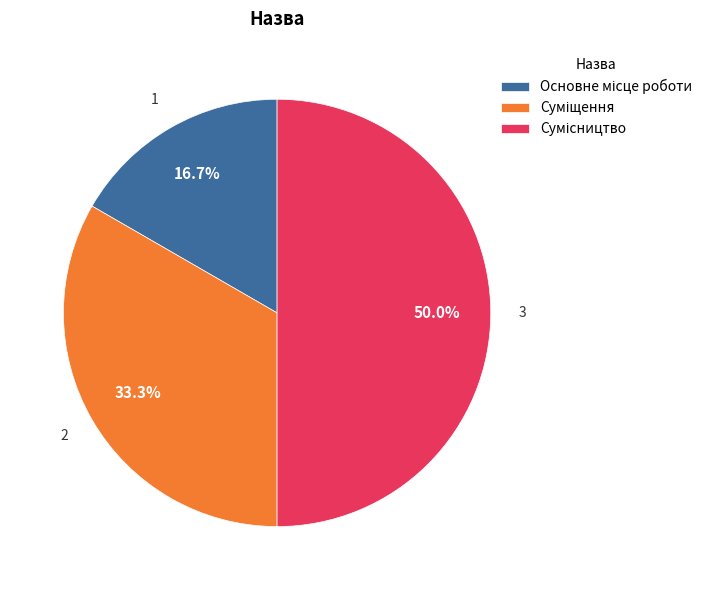

What percentage is the Сумісництво slice, to the nearest percent?

50%